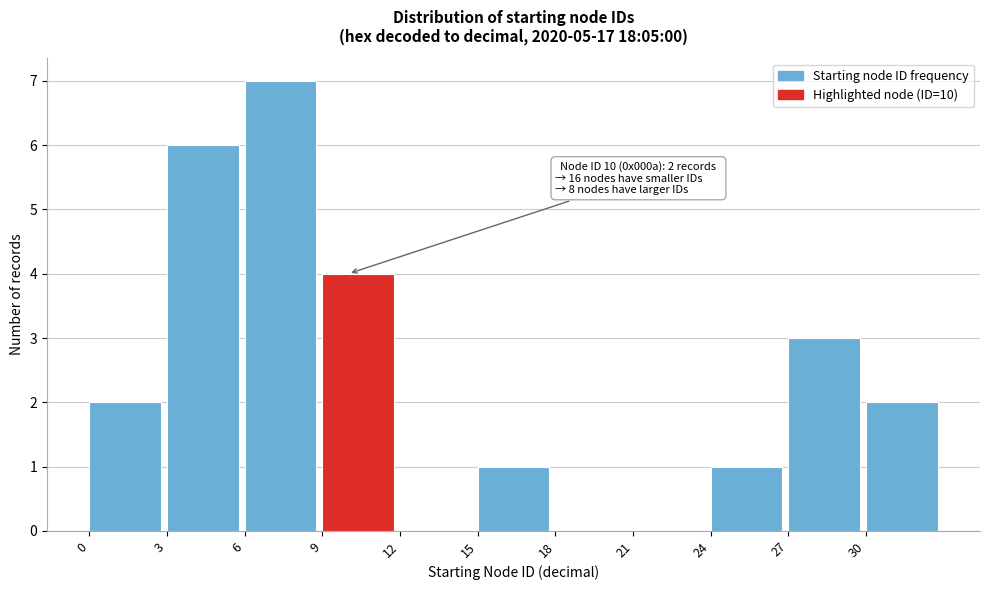

Over which range of the x-axis is the bar tallest?

6 to 9